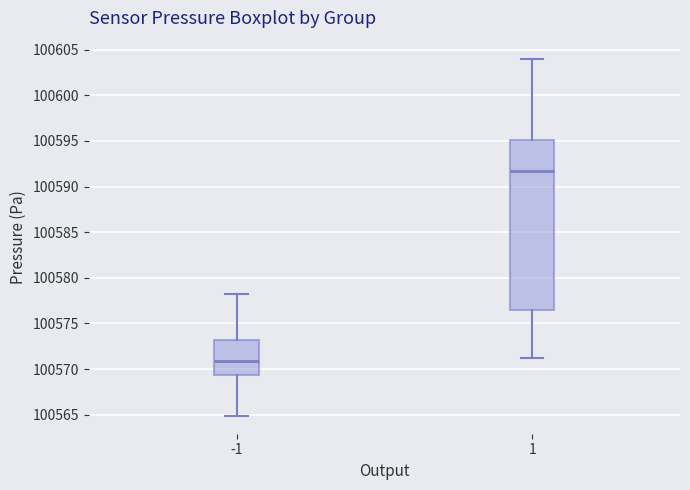

Which box's median line is the highest?

1